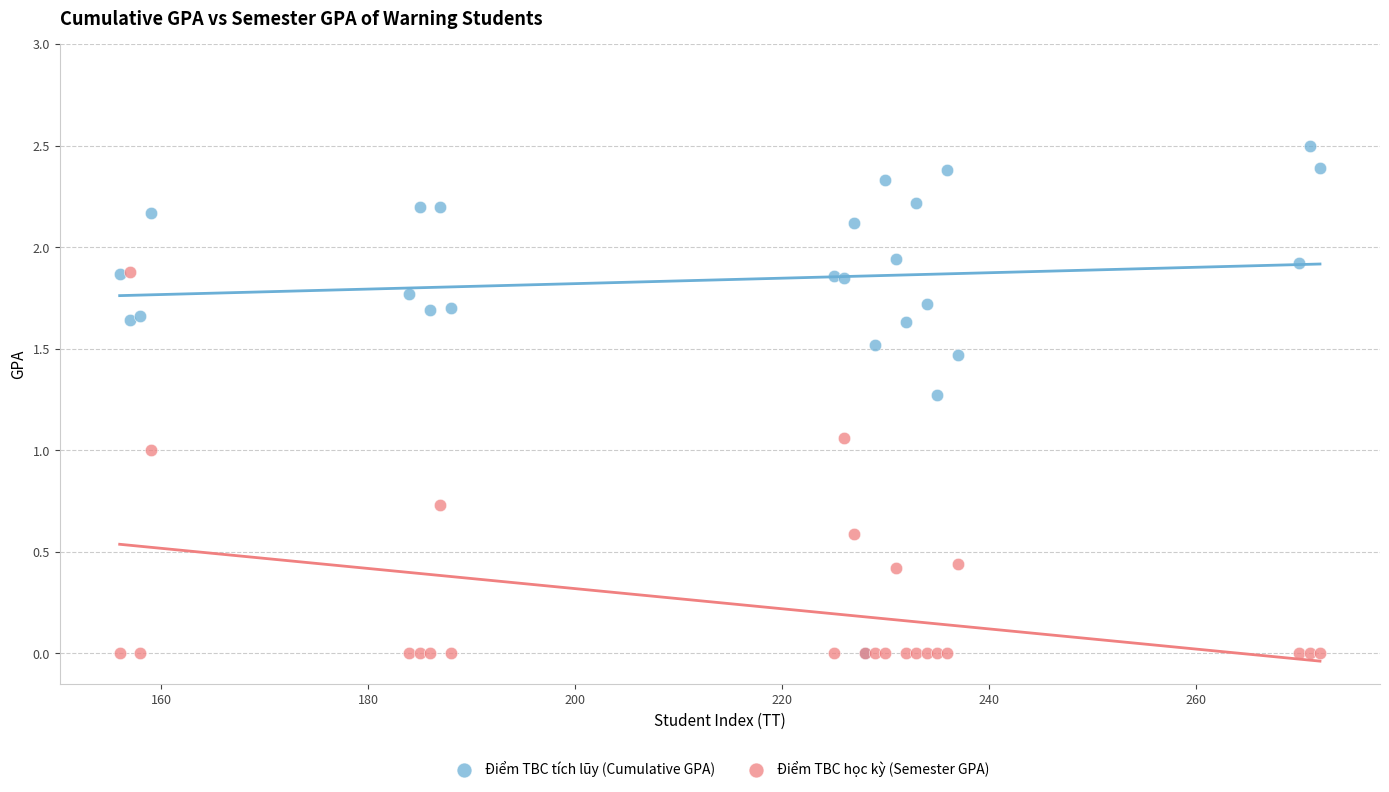

What are all the series names shown in the legend?

Điểm TBC tích lũy (Cumulative GPA), Điểm TBC học kỳ (Semester GPA)